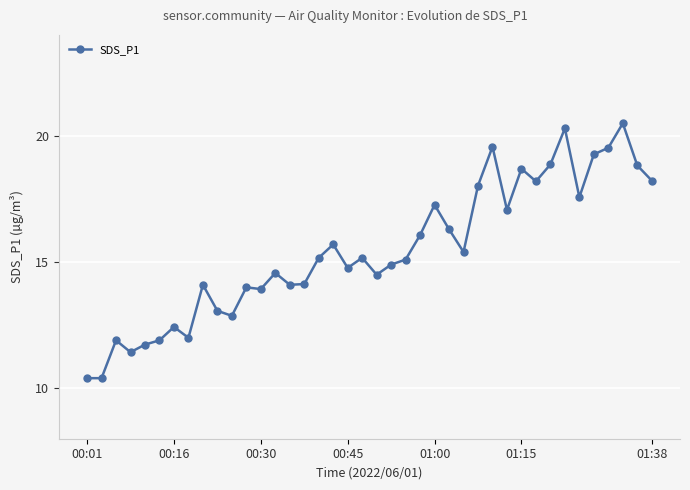

What is the sum of all values?

618.0